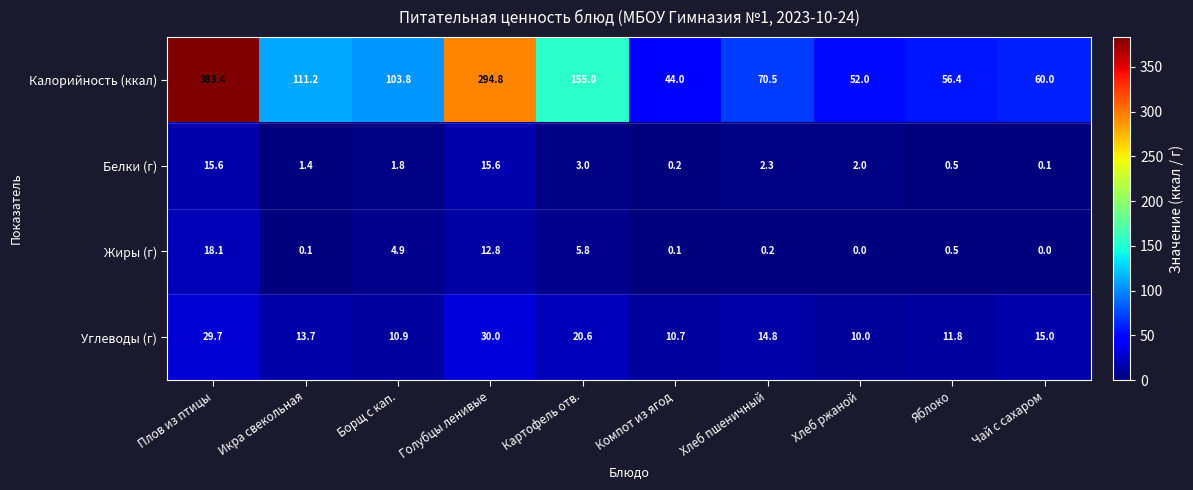

What is the average value of the Углеводы (г) series?

16.7